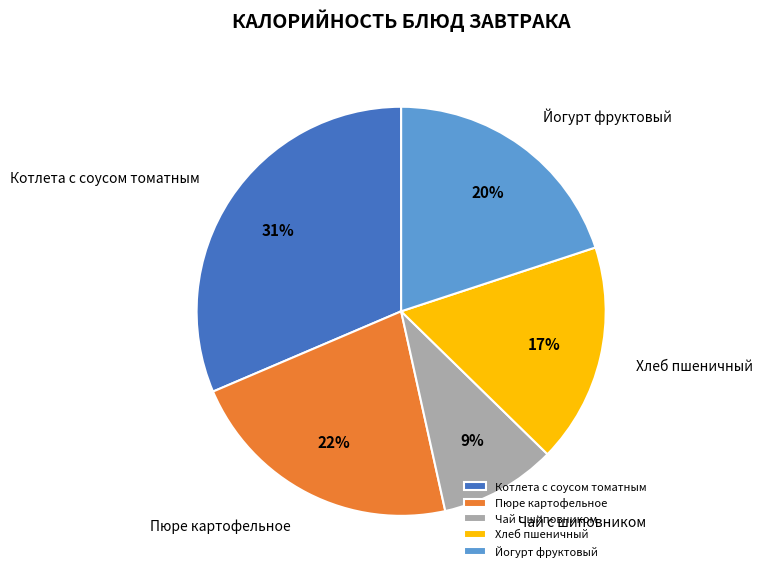

The Хлеб пшеничный slice represents 17% of the pie. True or false?

True